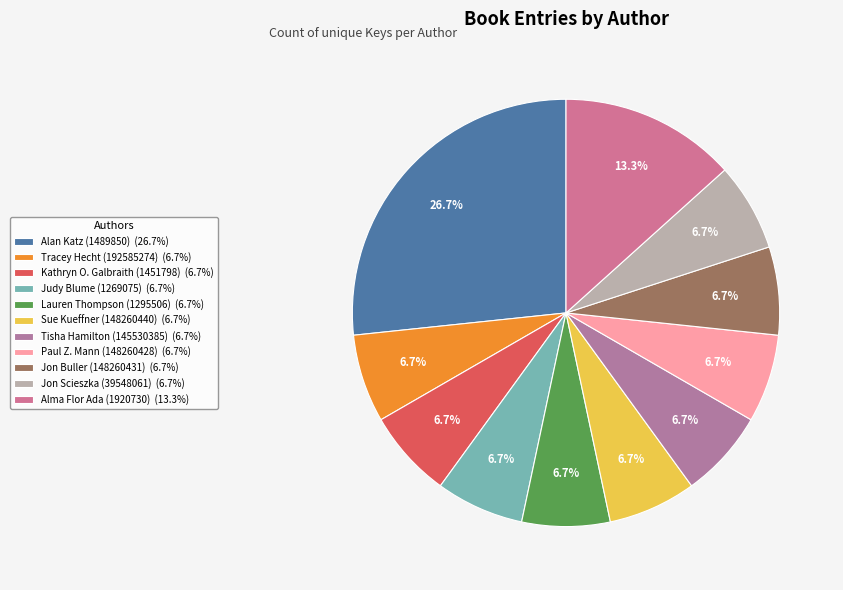

To the nearest percent, what portion does Judy Blume (1269075) represent?

7%